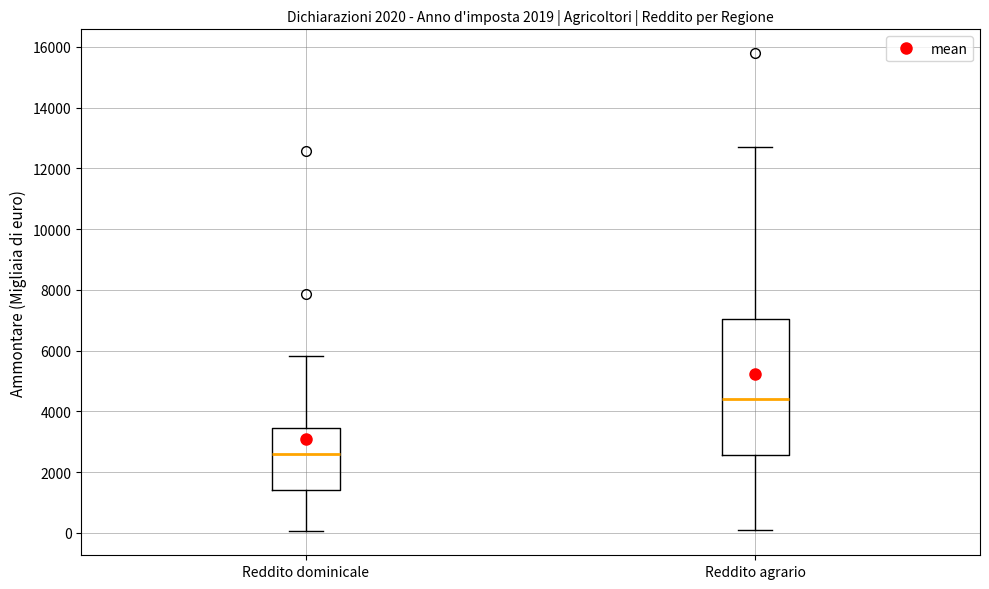

Reading left to right, read every box against the y-axis: the position of its median line, the range the box covers, and the ends of its whiskers. The values are not printed on the chart, so give them approximately, as read against the axis.

Reddito dominicale: median 2600, box 1400 to 3400, whiskers 0 to 5800
Reddito agrario: median 4400, box 2600 to 7000, whiskers 0 to 12600